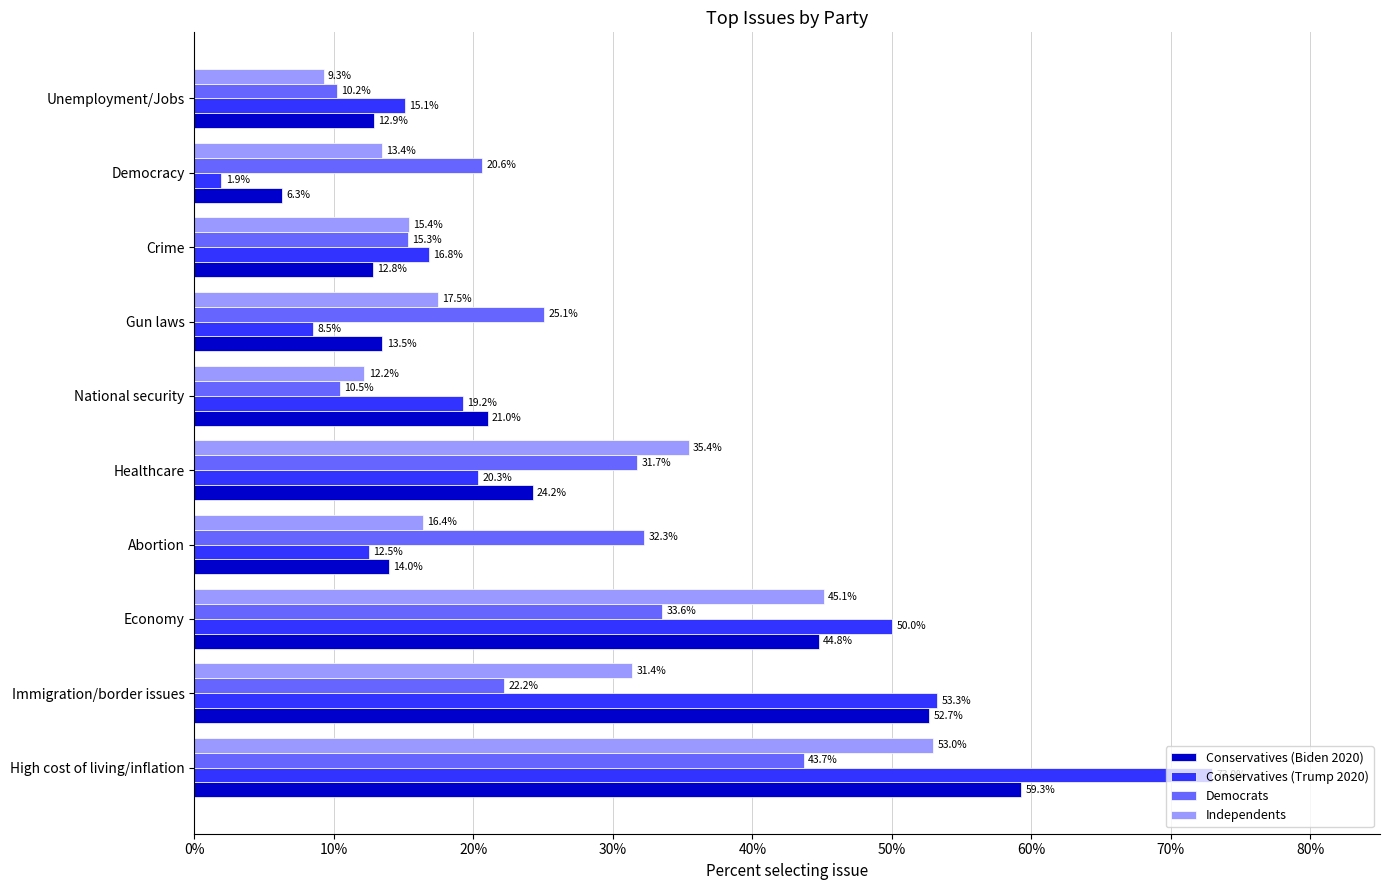

Reading left to right, what are all the values shown in this chart?

Conservatives (Biden 2020): 0.6	0.5	0.4	0.1	0.2	0.2	0.1	0.1	0.1	0.1
Conservatives (Trump 2020): 0.7	0.5	0.5	0.1	0.2	0.2	0.1	0.2	0.0	0.2
Democrats: 0.4	0.2	0.3	0.3	0.3	0.1	0.3	0.2	0.2	0.1
Independents: 0.5	0.3	0.5	0.2	0.4	0.1	0.2	0.2	0.1	0.1